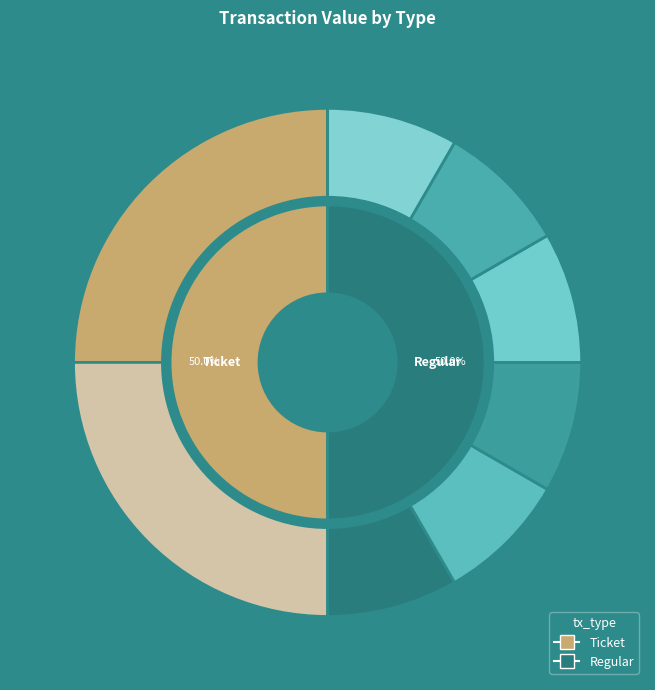

Which category has the smallest portion of the pie?

Ticket